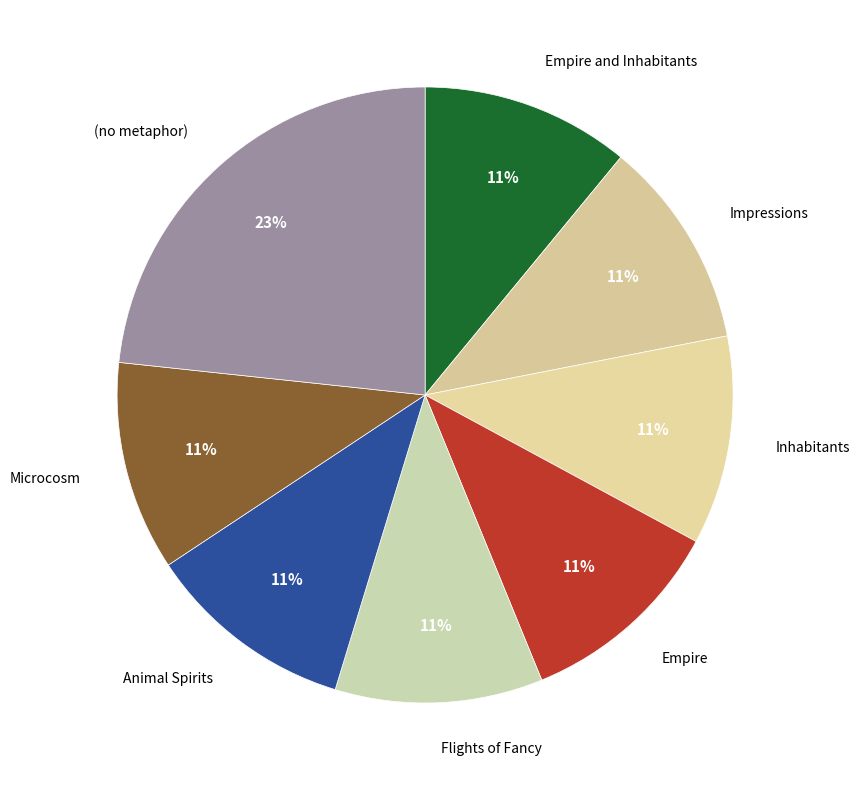

What is the largest slice in the pie chart?

(no metaphor)